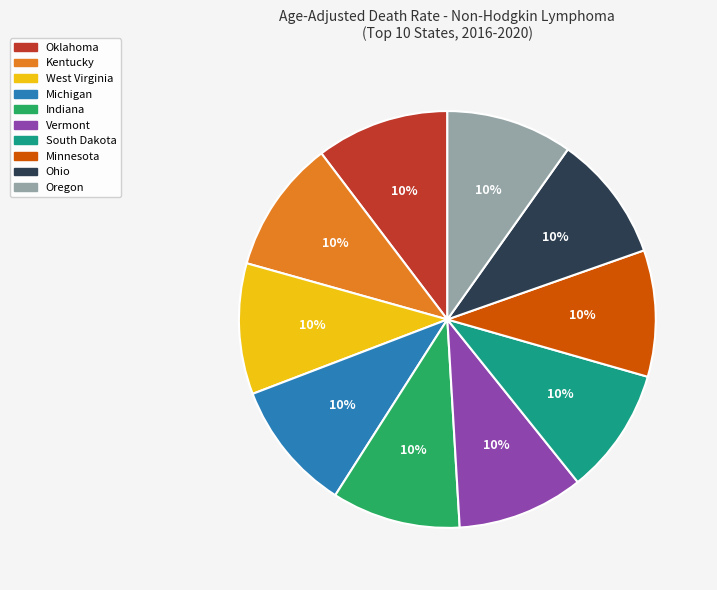

To the nearest percent, what is the combined percentage of Vermont and South Dakota?

20%